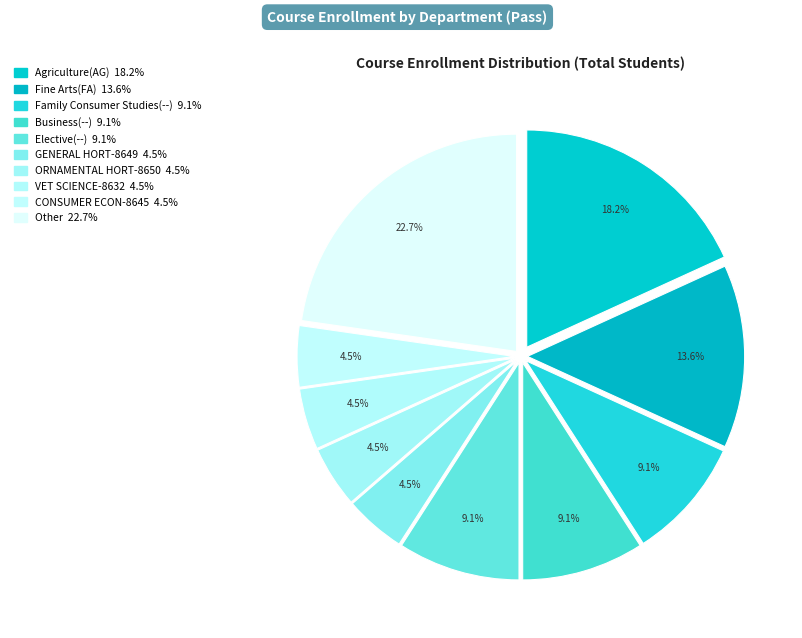

Which category has the smallest portion of the pie?

GENERAL HORT-8649